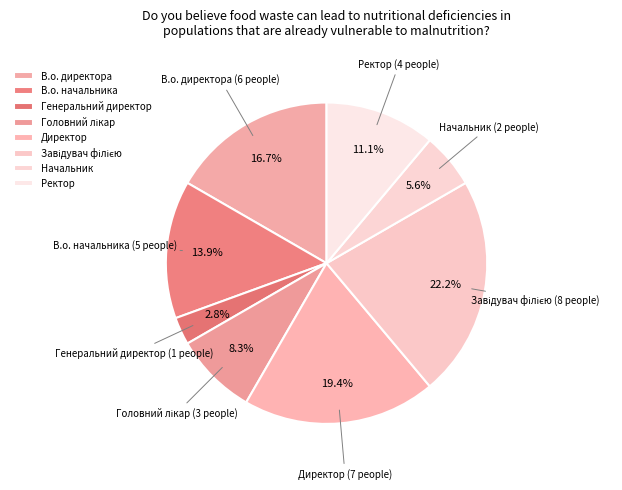

What percentage do Ректор and Директор together represent?

30.6%